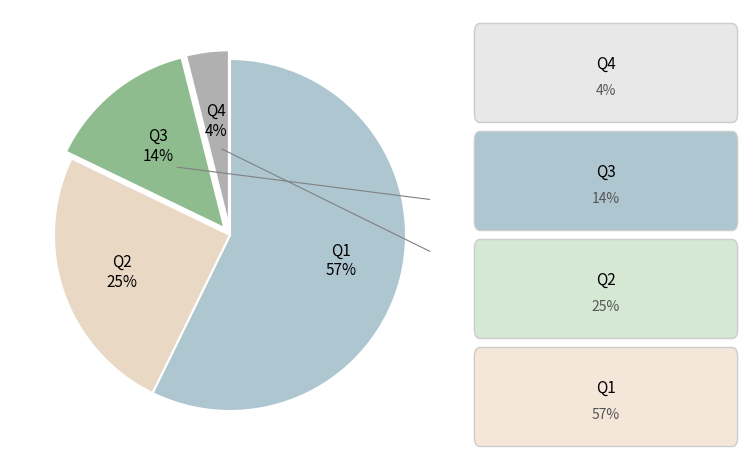

Which slice is the largest?

Q1